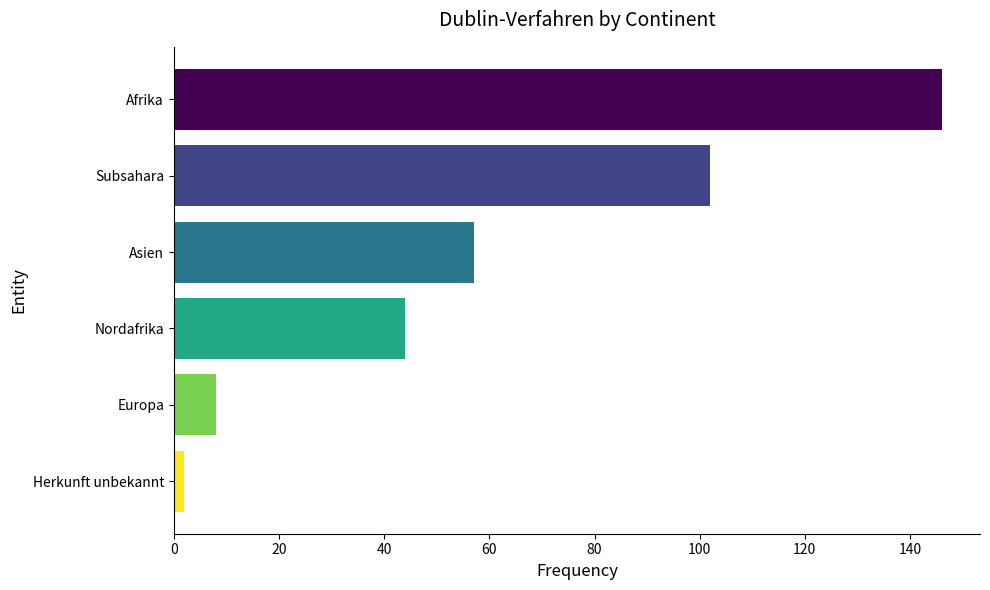

How many bars are there in total?

6